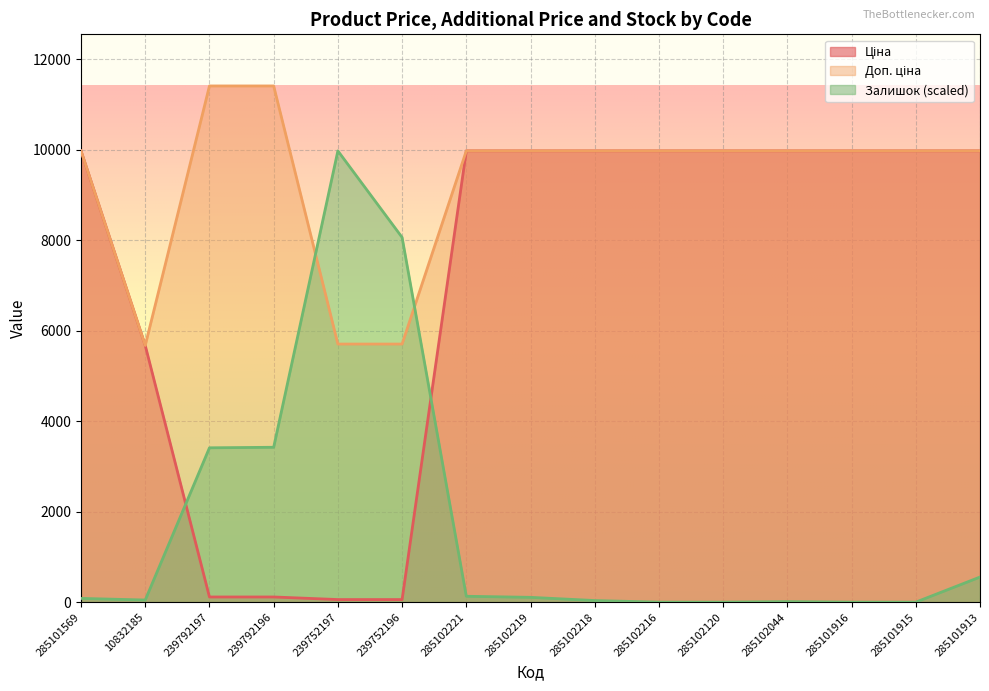

What position from the right is 285101915?

2